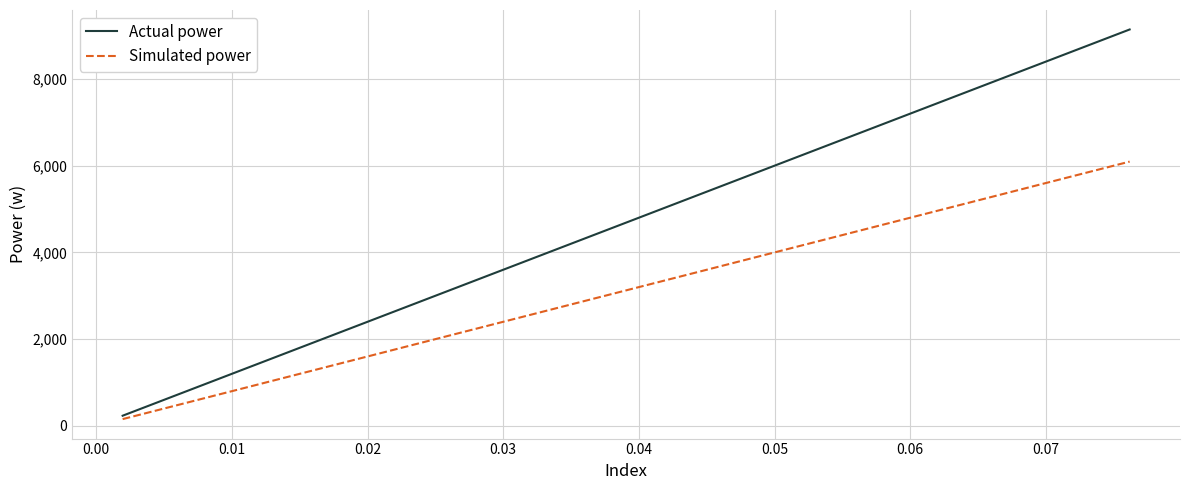

What is the greatest value displayed?

9140.6